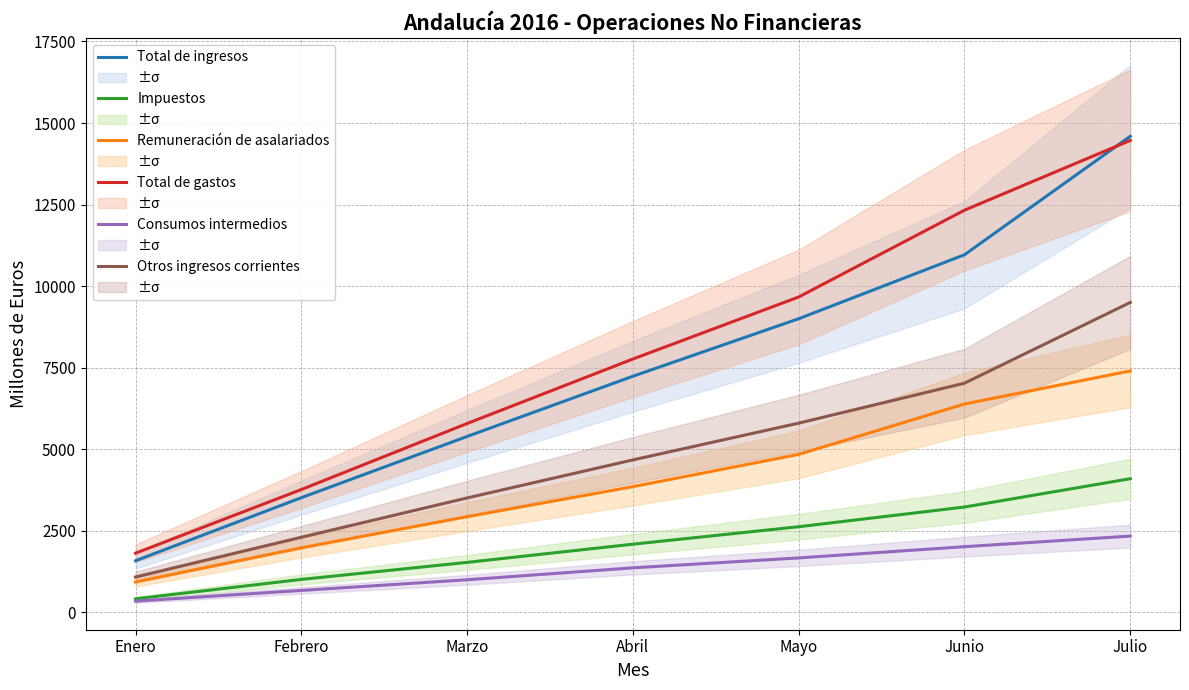

True or false: Total de gastos and Otros ingresos corrientes intersect in this chart.

False